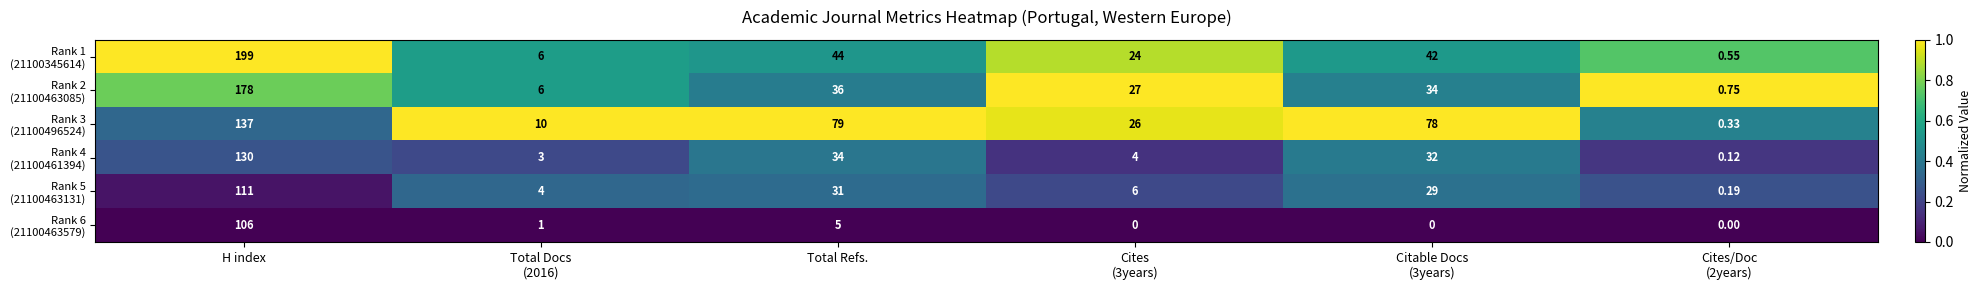

Which label corresponds to the largest value in the chart?

H index